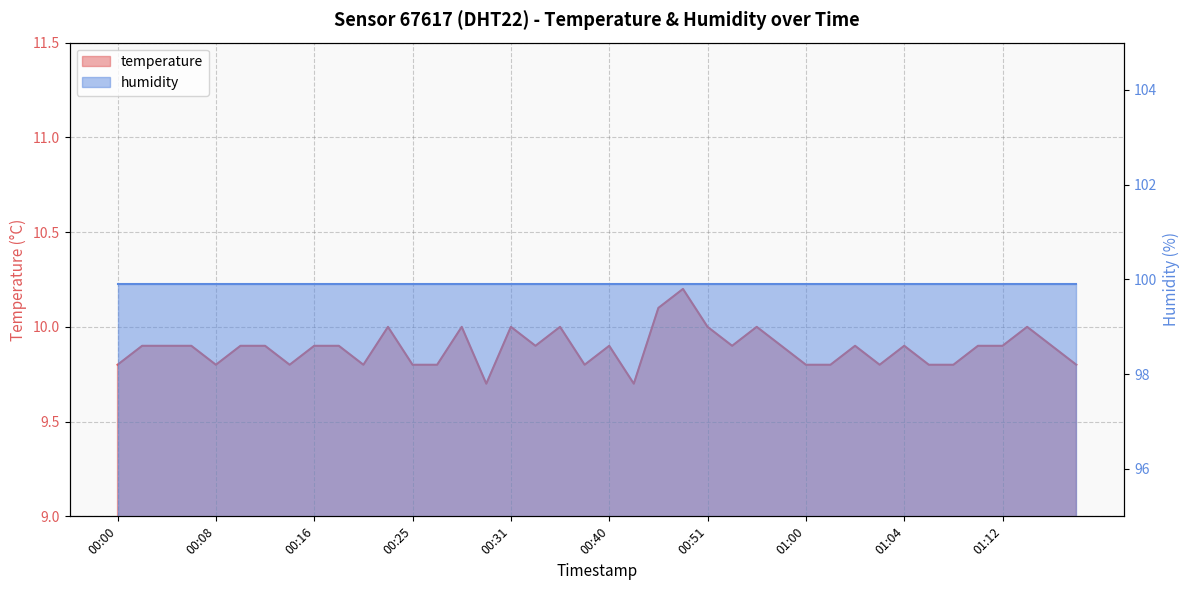

Rank the categories by value from lowest to highest.

00:30, 00:43, 00:00, 00:08, 00:14, 00:21, 00:25, 00:27, 00:38, 01:00, 01:01, 01:01, 01:06, 01:08, 01:19, 00:01, 00:03, 00:06, 00:10, 00:13, 00:16, 00:18, 00:33, 00:40, 00:54, 00:58, 01:01, 01:04, 01:10, 01:12, 01:17, 00:23, 00:28, 00:31, 00:36, 00:51, 00:56, 01:15, 00:46, 00:49